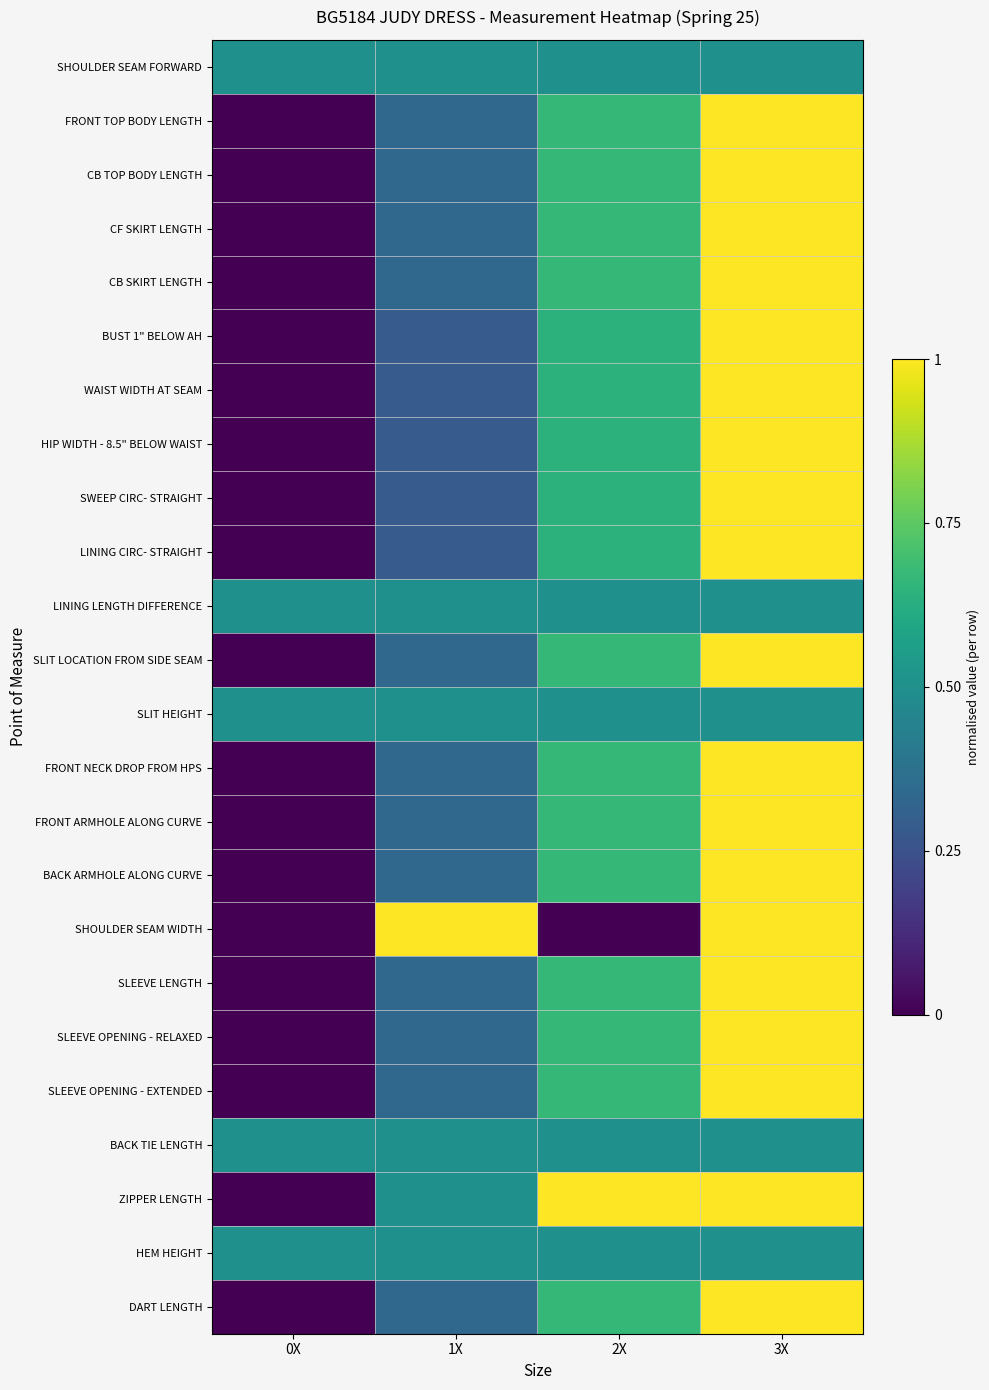

What is the difference between the highest and lowest values at 2X?

1.0